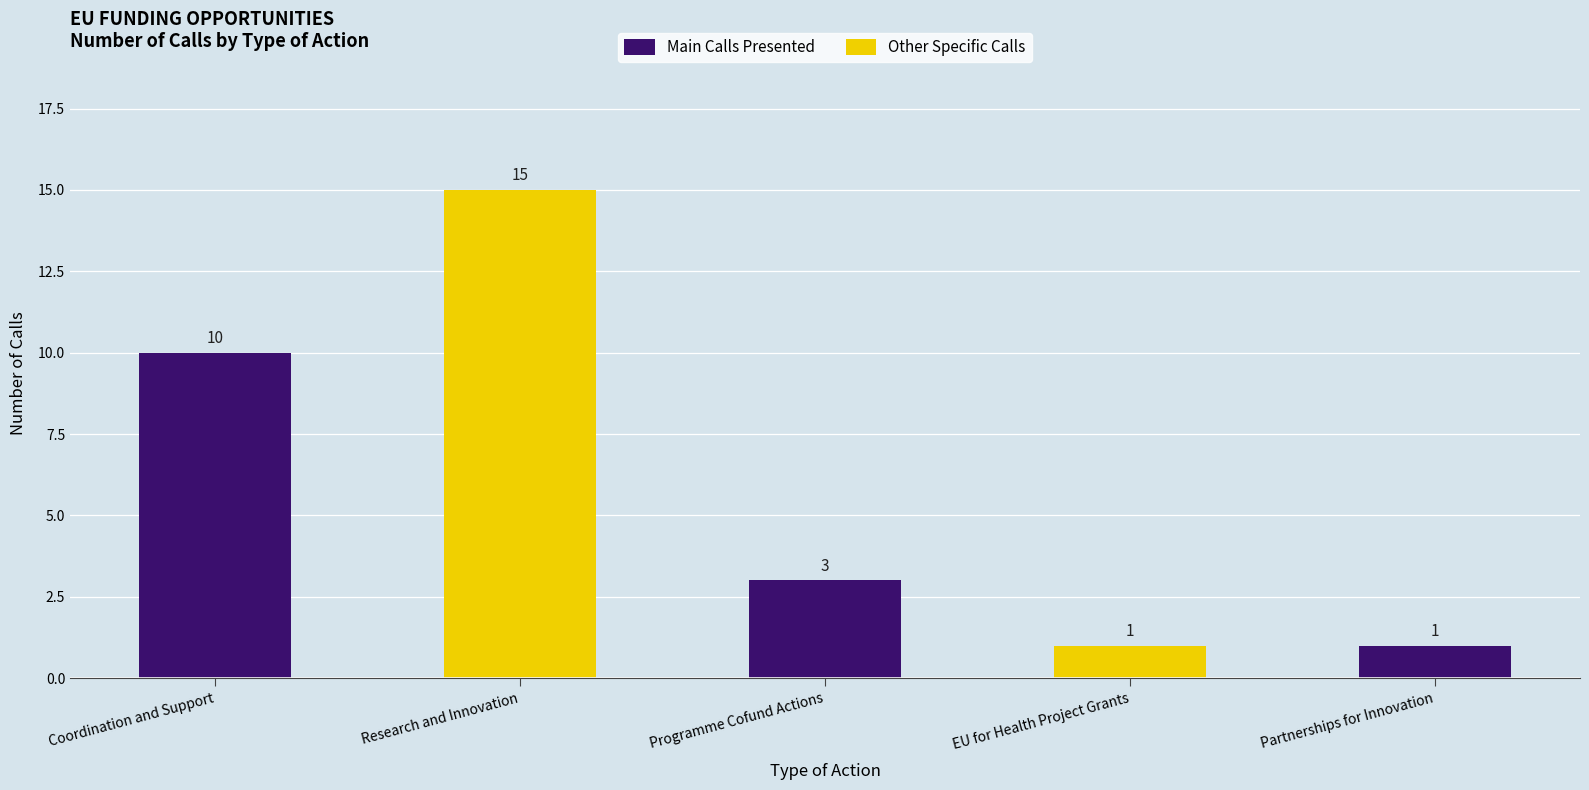

Read the value at Research and Innovation, to the nearest 10.

20